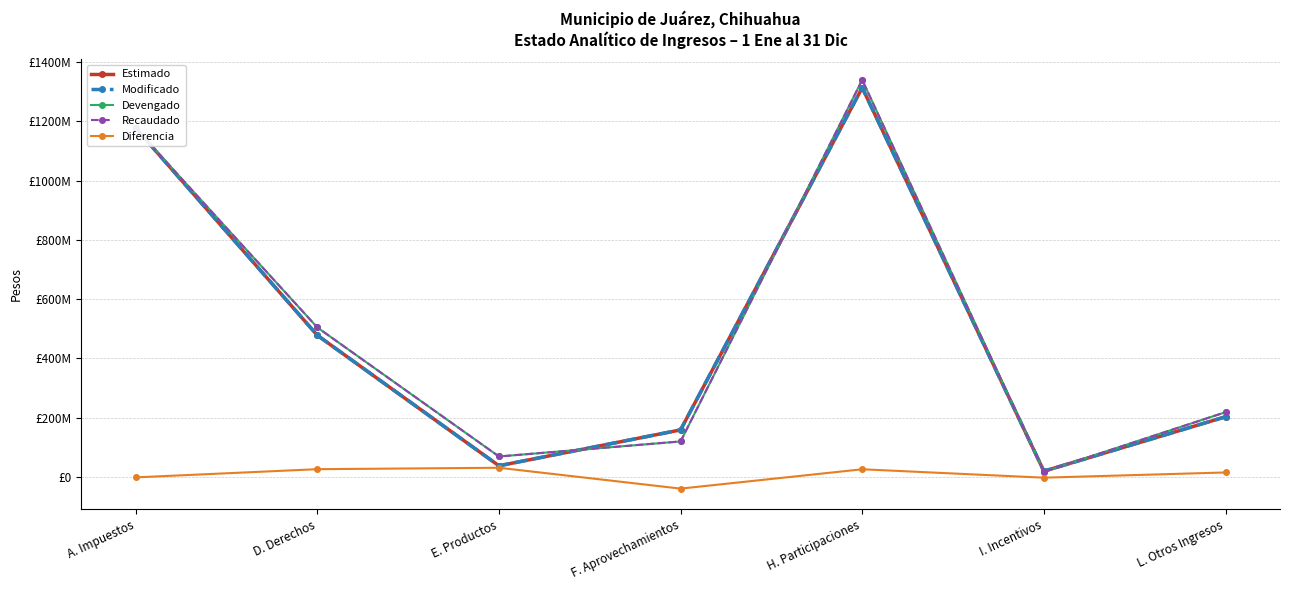

Does the chart have visible grid lines?

Yes